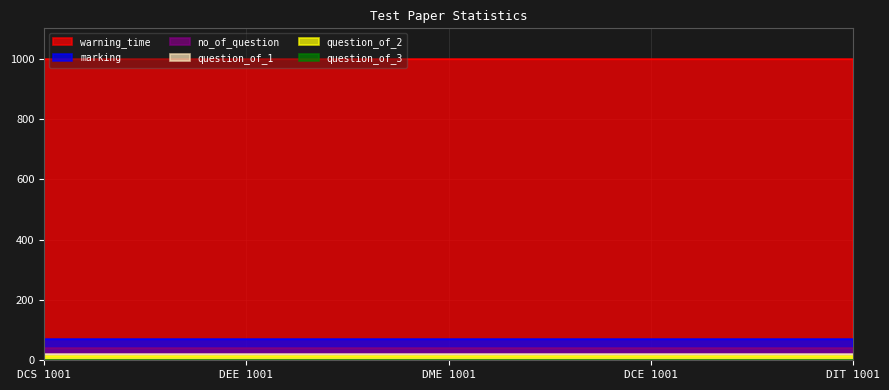

Which label corresponds to the largest value in the chart?

DCS 1001